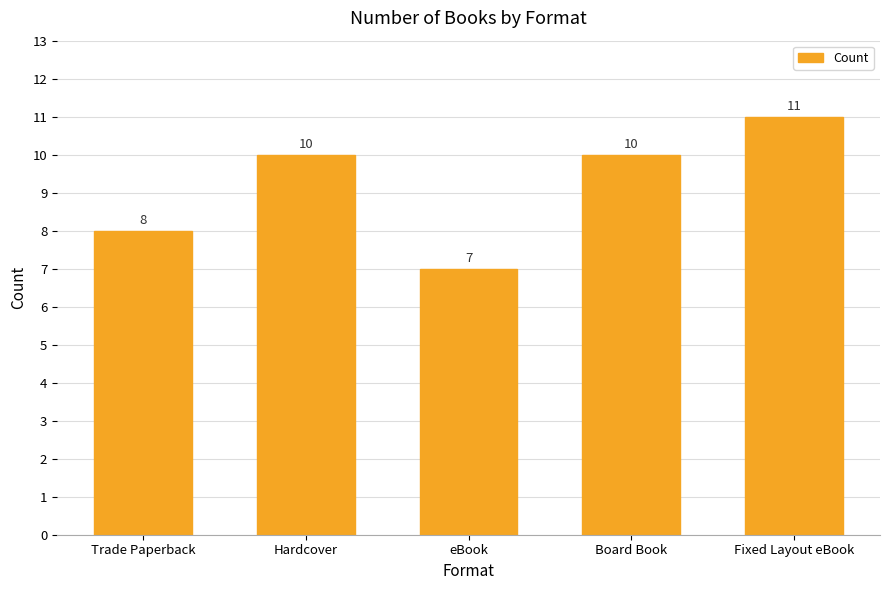

Is it true that the value at Fixed Layout eBook is 11?

True